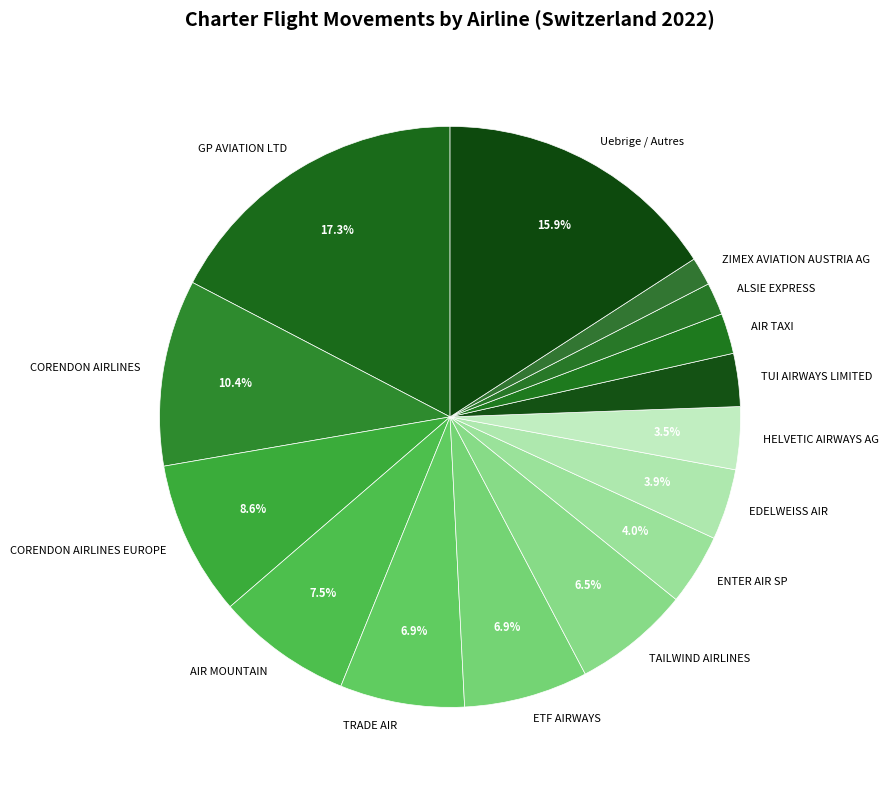

Do TRADE AIR and ENTER AIR SP together represent more than half of the pie?

No